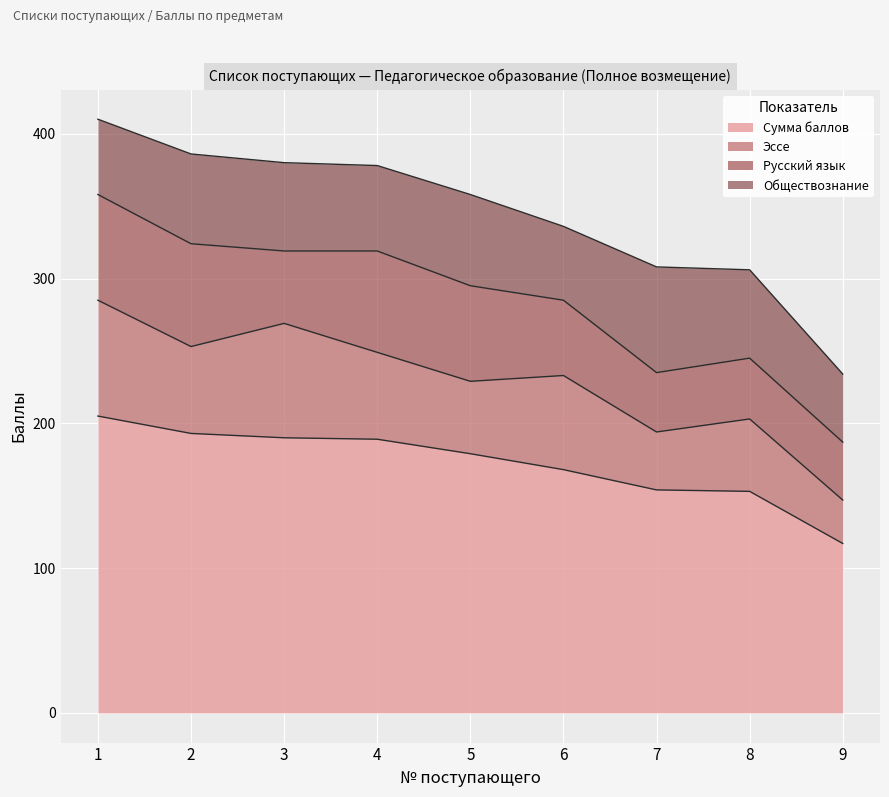

Does the chart display data point markers on the line(s)?

No